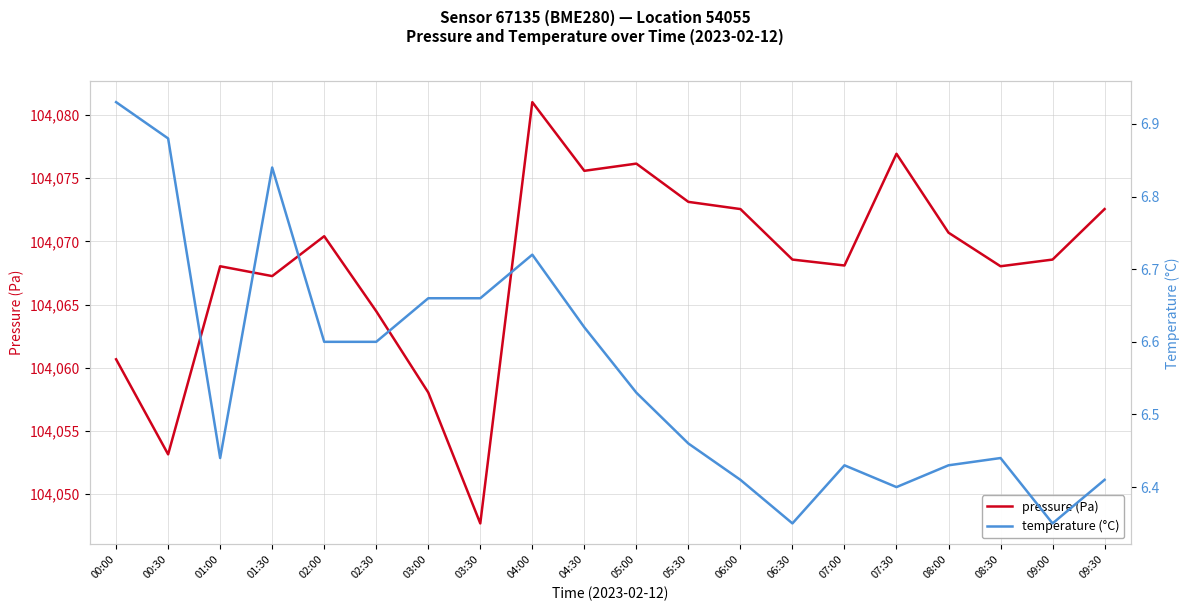

What are all the series names shown in the legend?

pressure (Pa), temperature (°C)